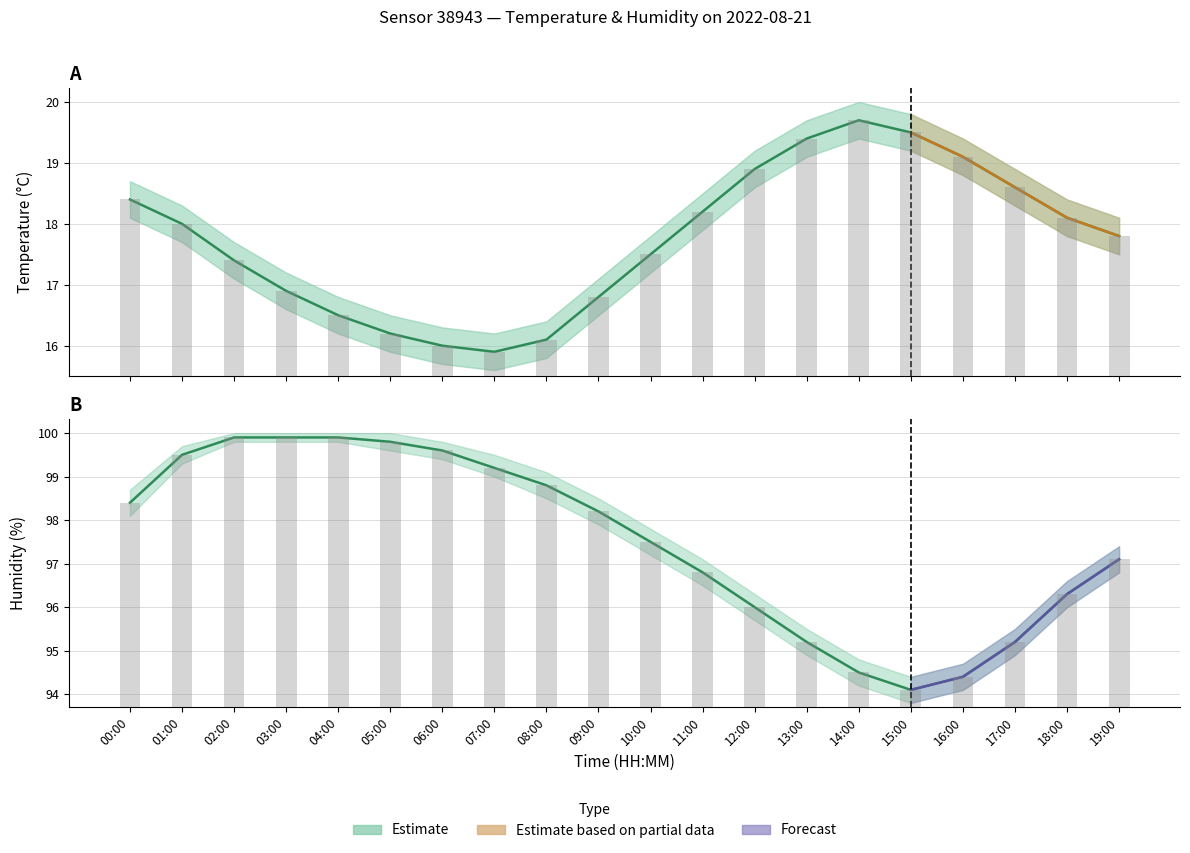

True or false: temperature has a value of 17.5 at 10:00.

True